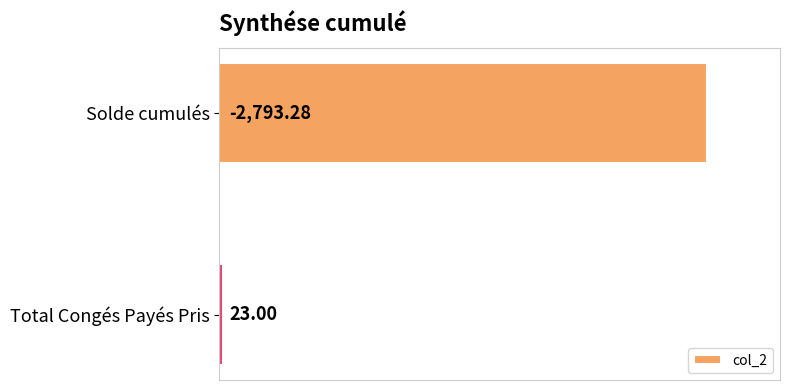

Are the bars horizontal?

Yes